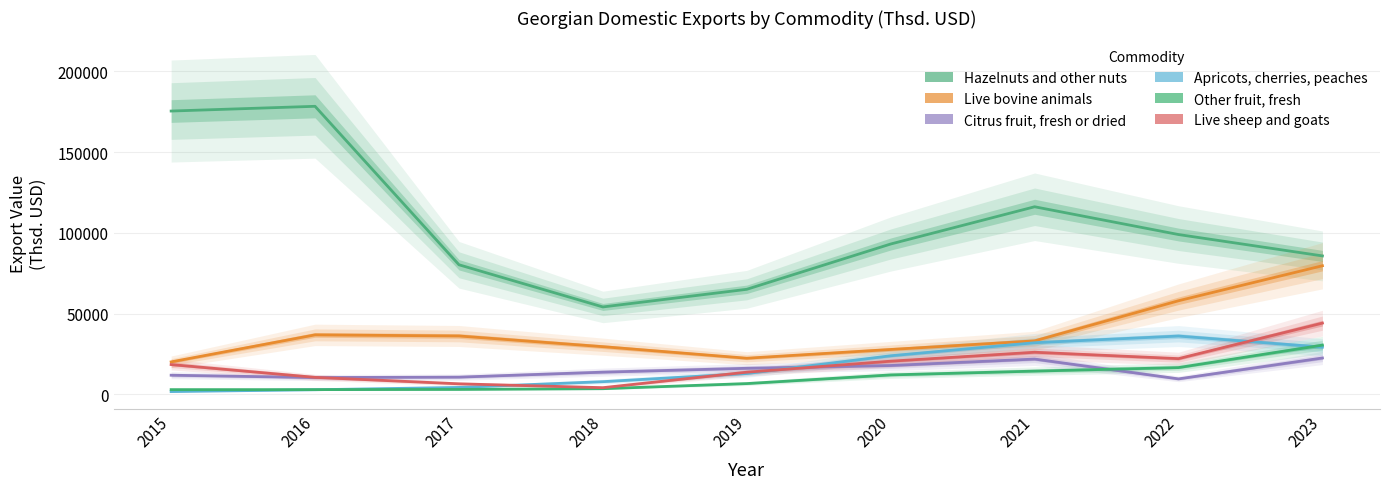

At 2021, list the series in order from smallest to largest.

Other fruit, fresh, Citrus fruit, fresh or dried, Live sheep and goats, Apricots, cherries, peaches, Live bovine animals, Hazelnuts and other nuts